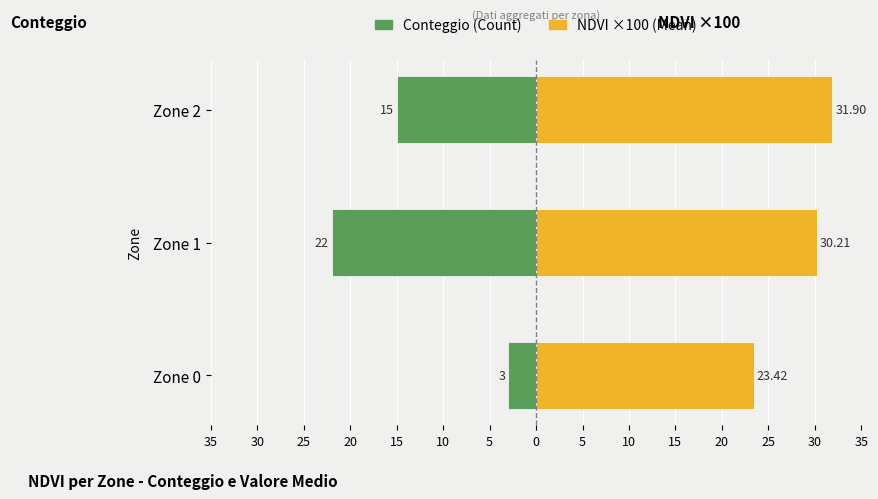

How many data points in Mean NDVI ×100 (Straniere) are above 30?

2